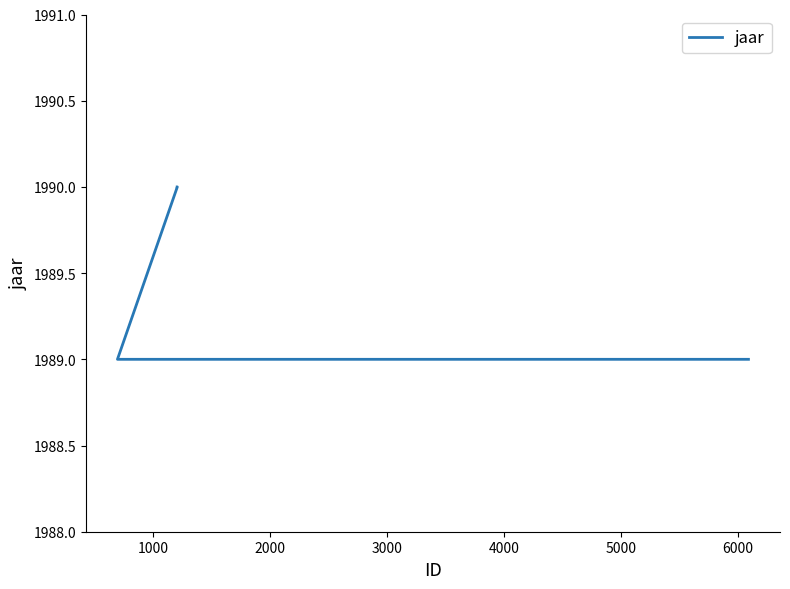

Which has a higher value, 1000 or 3000?

1000